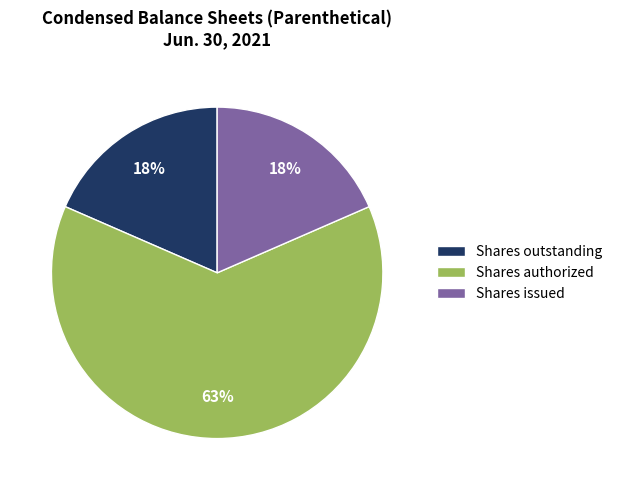

To the nearest percent, what is the difference between the largest and smallest slice percentages?

45%